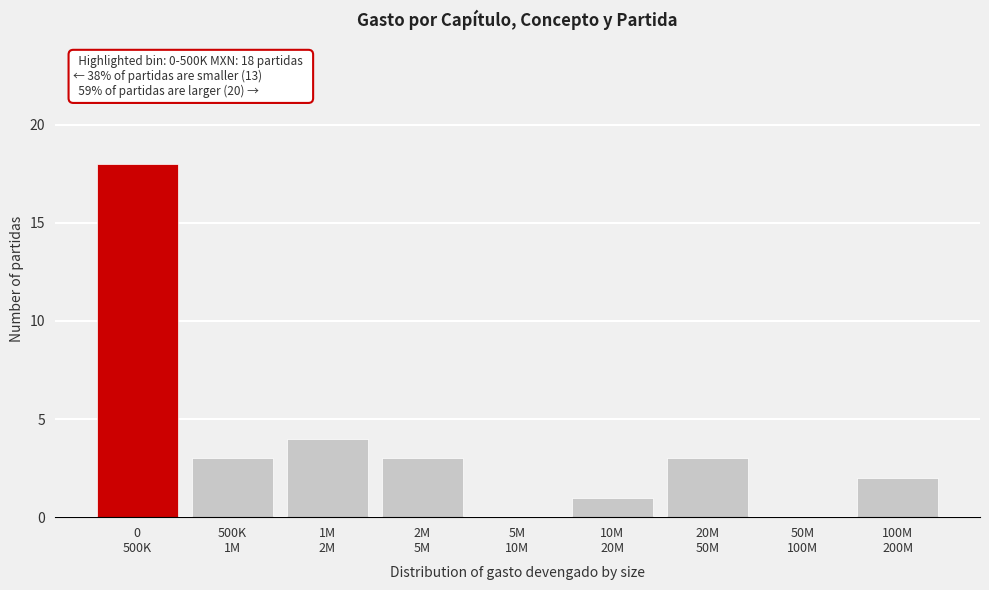

What is the sum of all values?

34